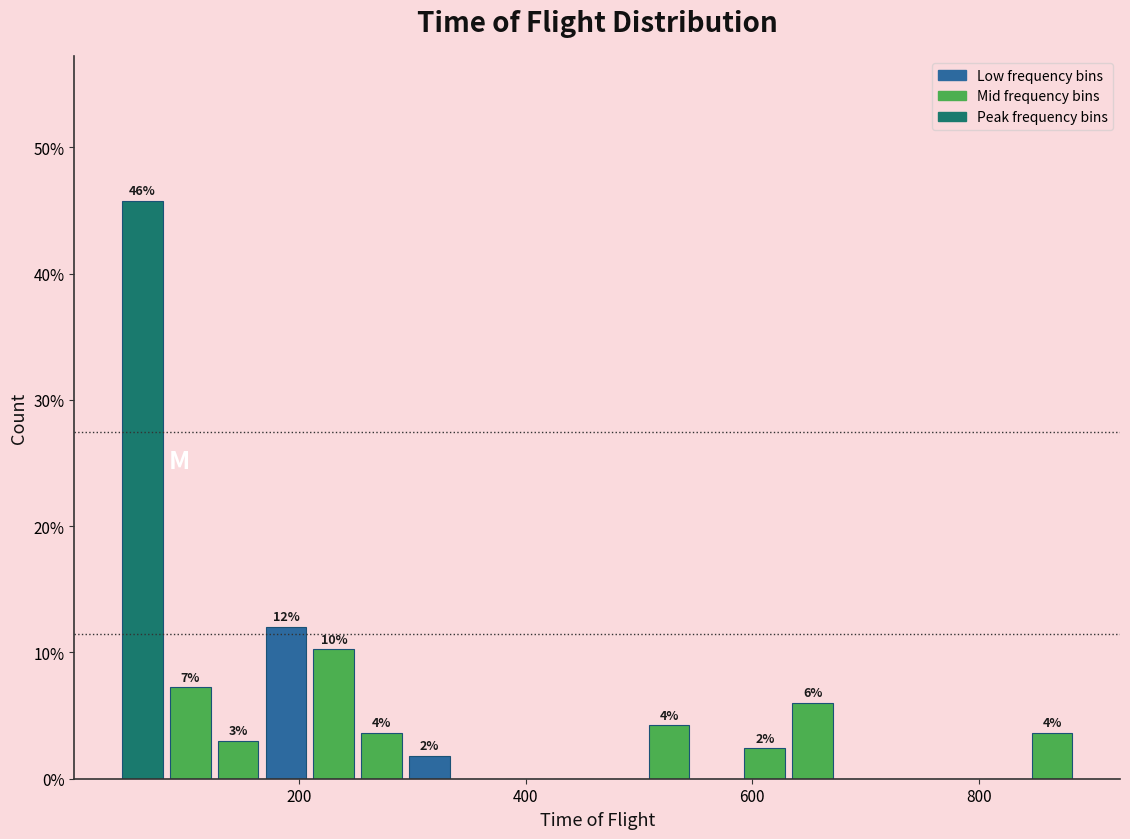

Read against the x-axis, roughly where is the centre of the tallest bar?

60